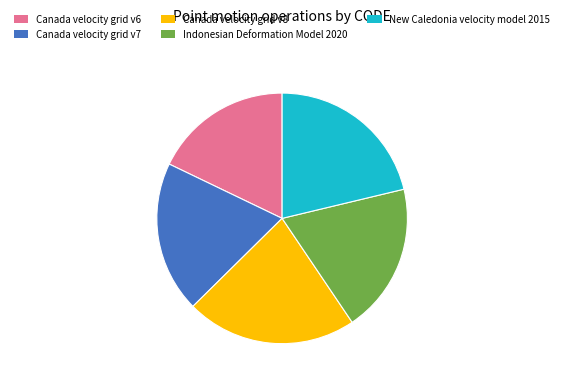

Does Canada velocity grid v7 represent more than half of the total?

No